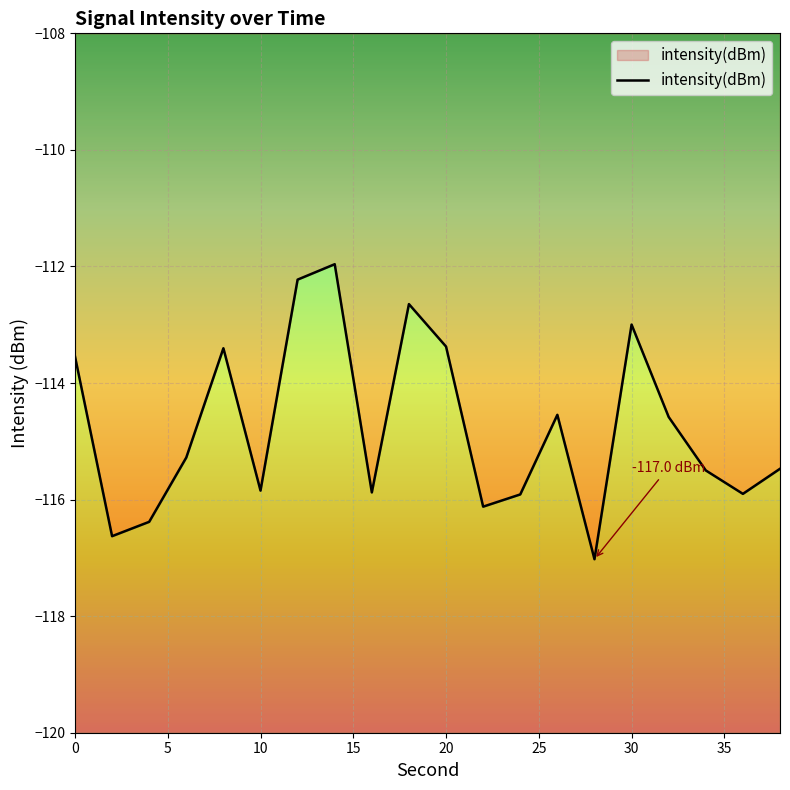

What is the difference between the maximum and minimum values?

5.1